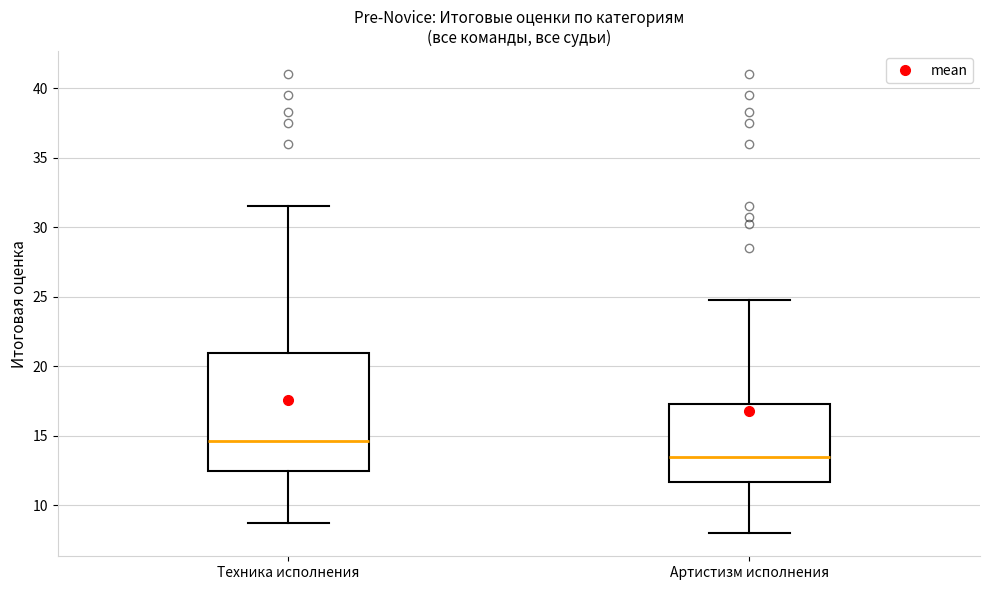

Where does the lower whisker of the box for Техника исполнения end on the y-axis? The values are not printed on the chart, so give them approximately, as read against the axis.

9.0